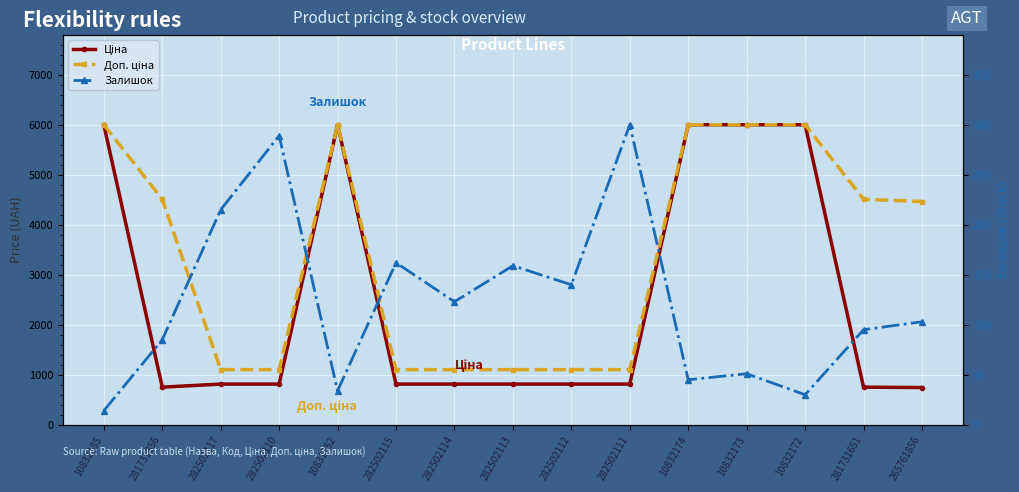

True or false: Ціна and Залишок cross at least once.

False